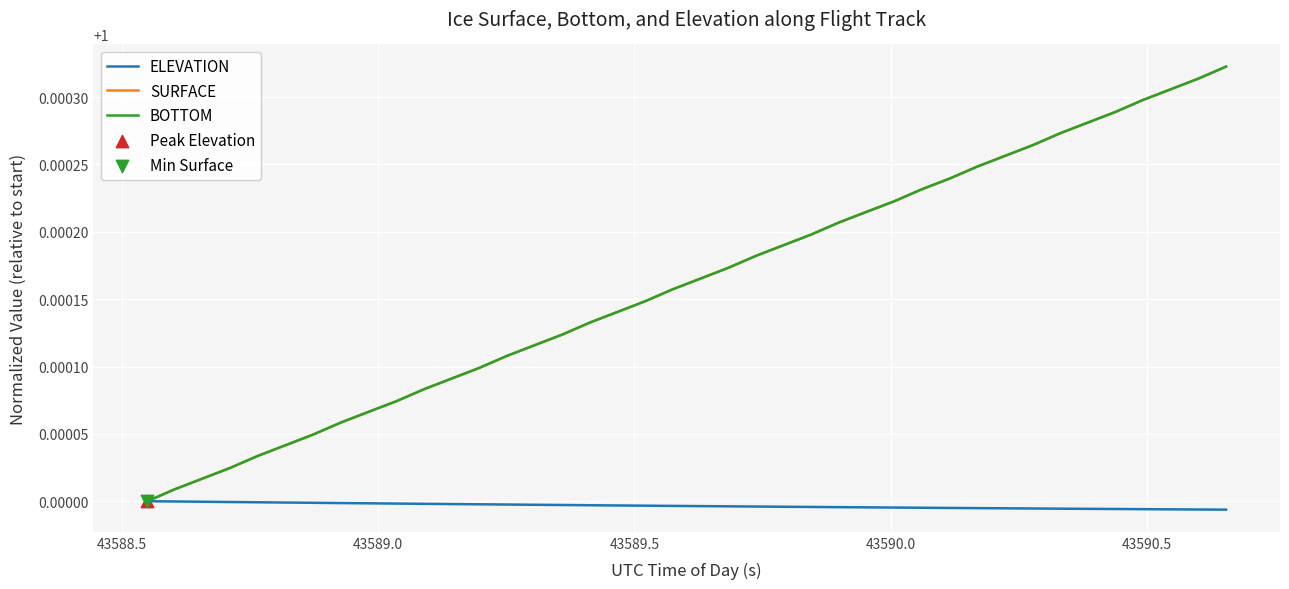

Is this an area chart (filled region under the line)?

No